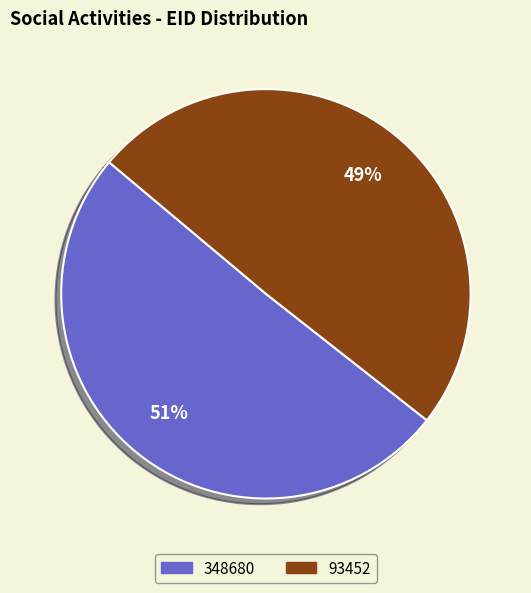

To the nearest percent, what is the combined percentage of 348680 and 93452?

100%